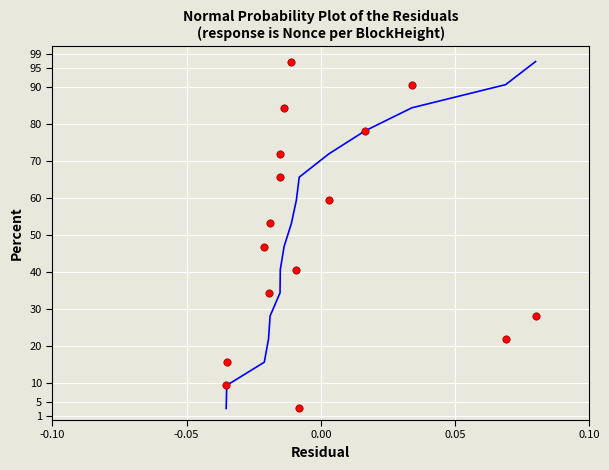

List the coordinates of all points as (X, Y) pairs, reading left to right.

(-0.0, 9.4)  (-0.0, 15.6)  (-0.0, 46.9)  (-0.0, 34.4)  (-0.0, 53.1)  (-0.0, 65.6)  (-0.0, 71.9)  (-0.0, 84.4)  (-0.0, 96.9)  (-0.0, 40.6)  (-0.0, 3.1)  (0.0, 59.4)  (0.0, 78.1)  (0.0, 90.6)  (0.1, 21.9)  (0.1, 28.1)